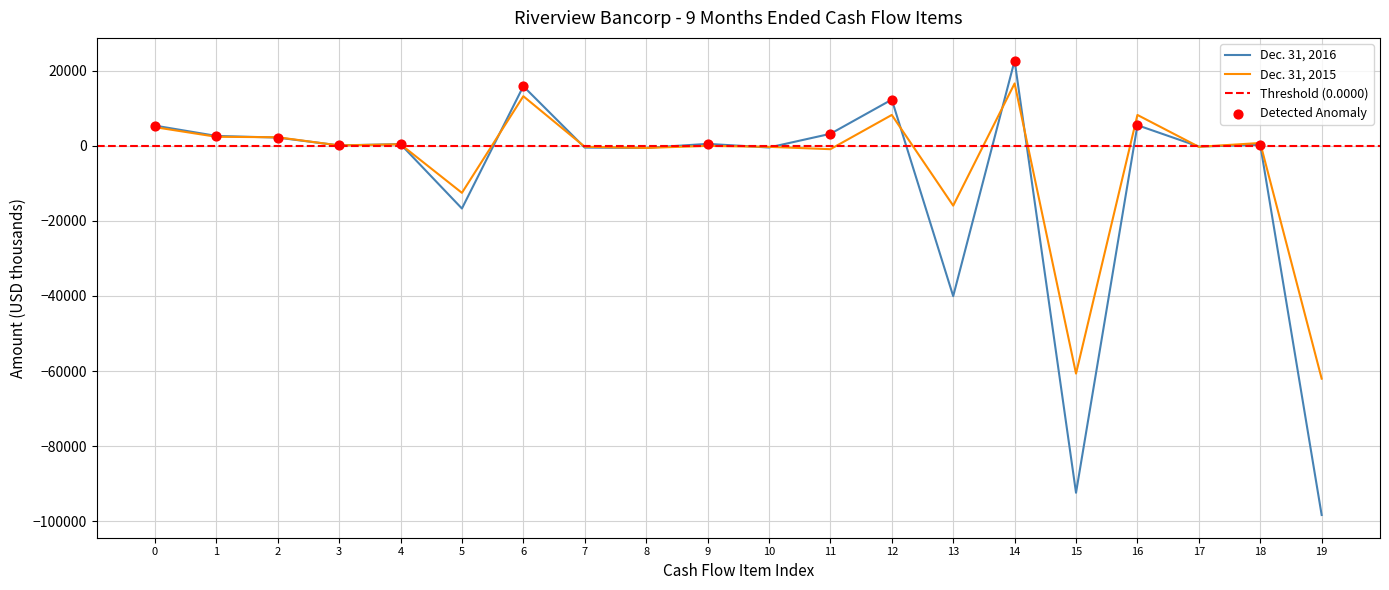

Which series has the widest spread of Y values?

Dec. 31, 2016